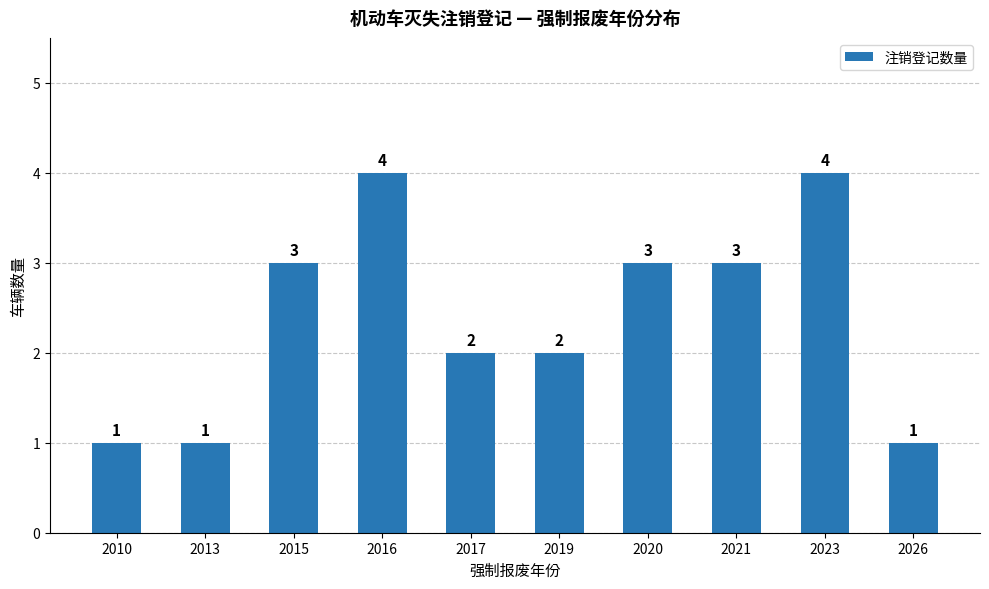

Is it true that the value at 2026 is 1?

True